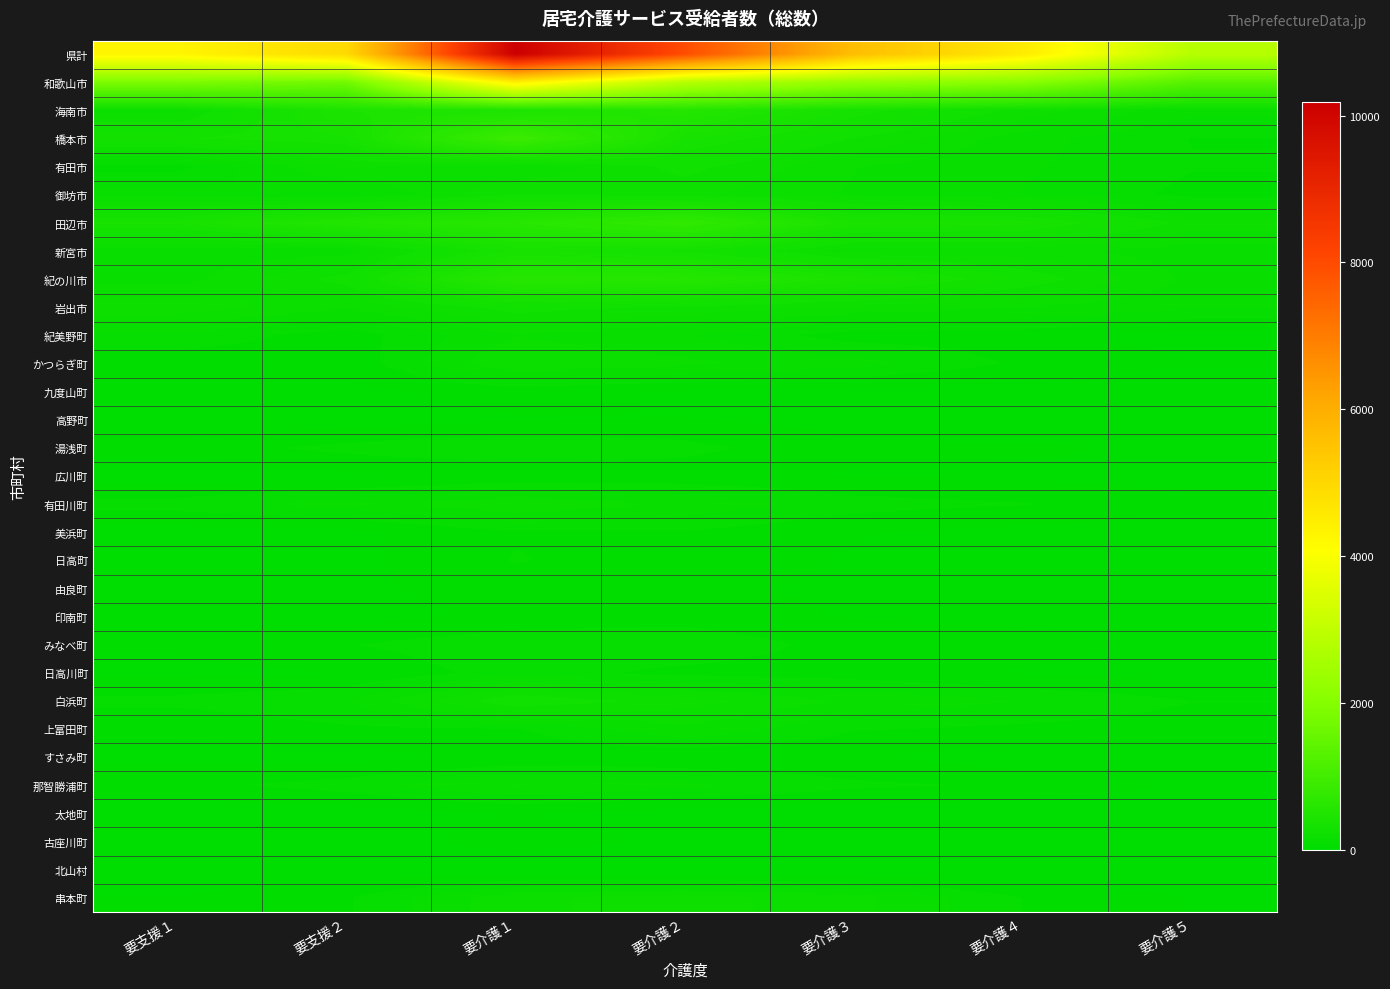

Rank the series by their maximum value, from lowest to highest.

北山村, 高野町, 太地町, すさみ町, 広川町, 古座川町, 九度山町, 印南町, 由良町, 美浜町, 日高町, 日高川町, みなべ町, 湯浅町, 上富田町, 紀美野町, 那智勝浦町, 有田川町, かつらぎ町, 串本町, 御坊市, 有田市, 岩出市, 白浜町, 新宮市, 海南市, 紀の川市, 田辺市, 橋本市, 和歌山市, 県計